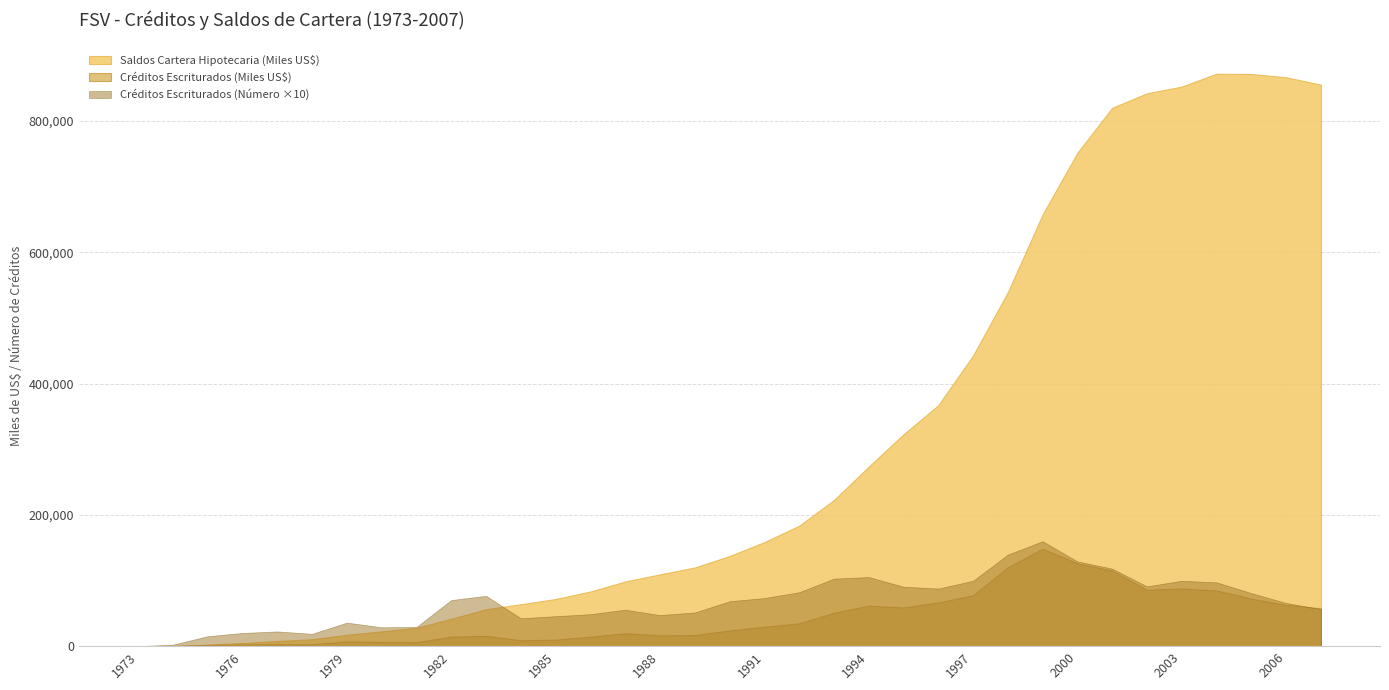

True or false: Saldos Cartera Hipotecaria (Miles US$) and Créditos Escriturados (Número) cross at least once.

False